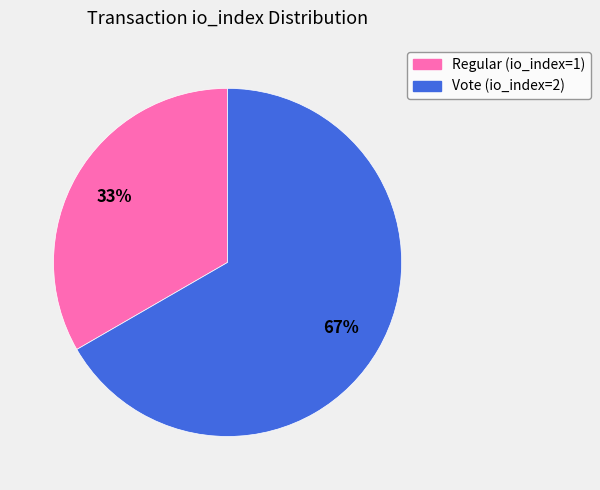

Combined, do Regular (io_index=1) and Vote (io_index=2) account for over 50%?

Yes